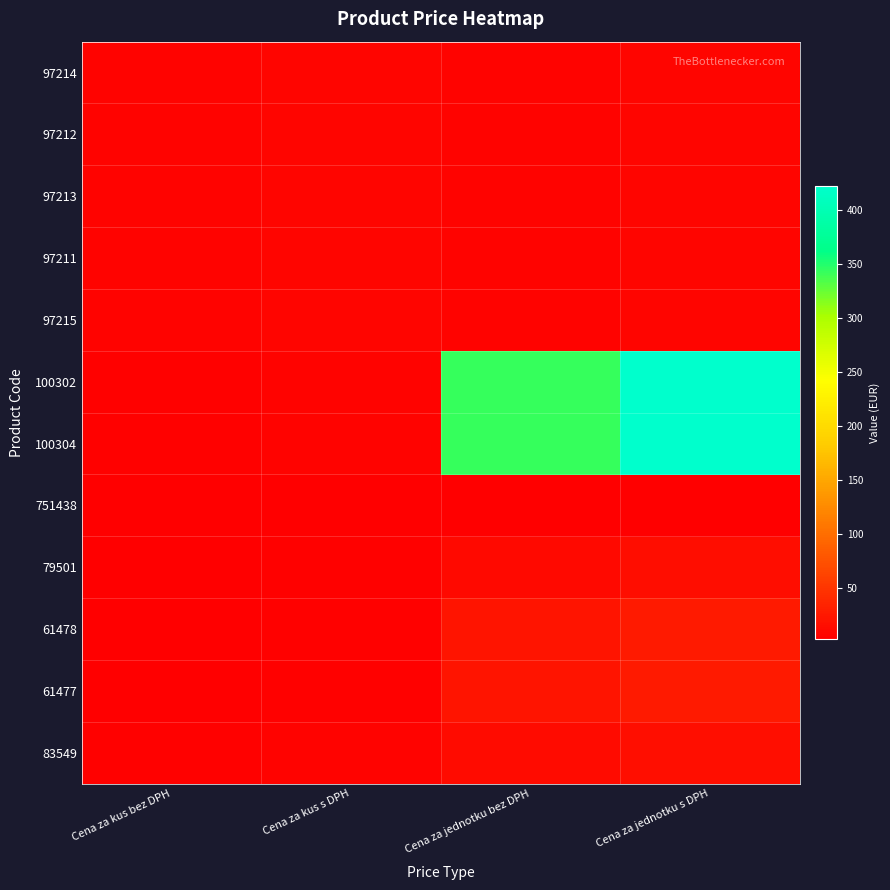

Rank the series by their maximum value, from highest to lowest.

100302, 100304, 61478, 61477, 83549, 79501, 97214, 97211, 97215, 97212, 97213, 751438